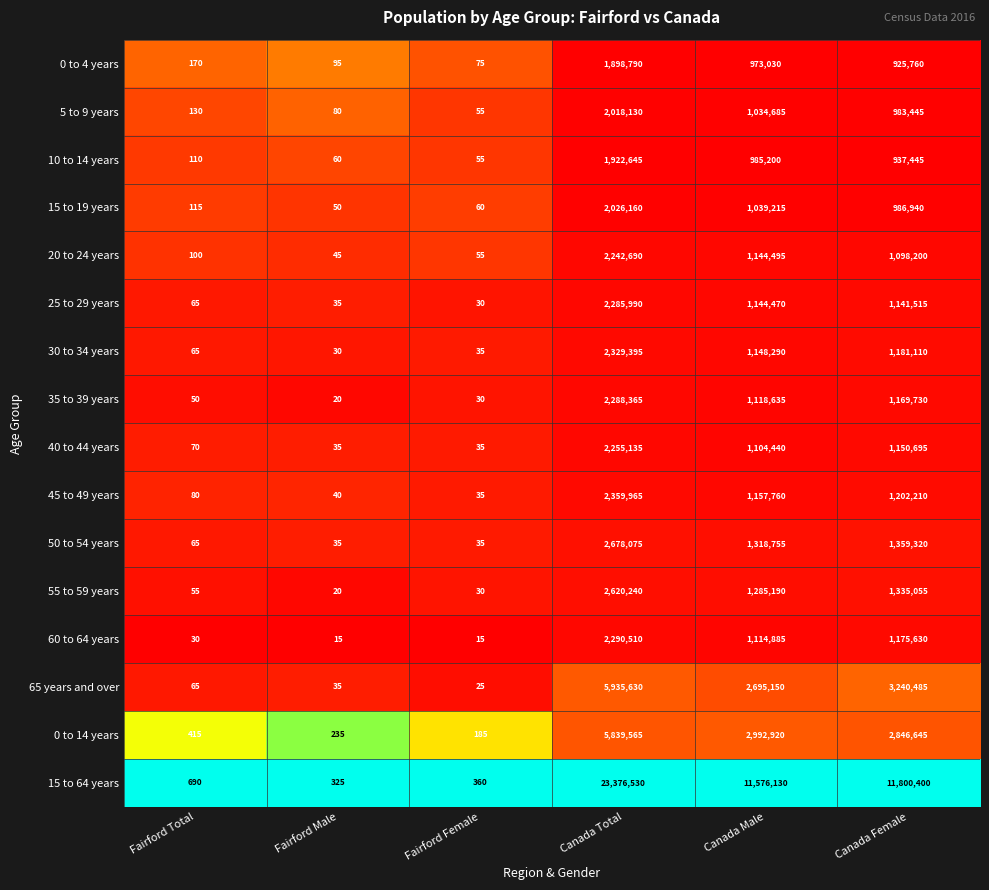

What is the total value across all series at Canada Female?

32534585